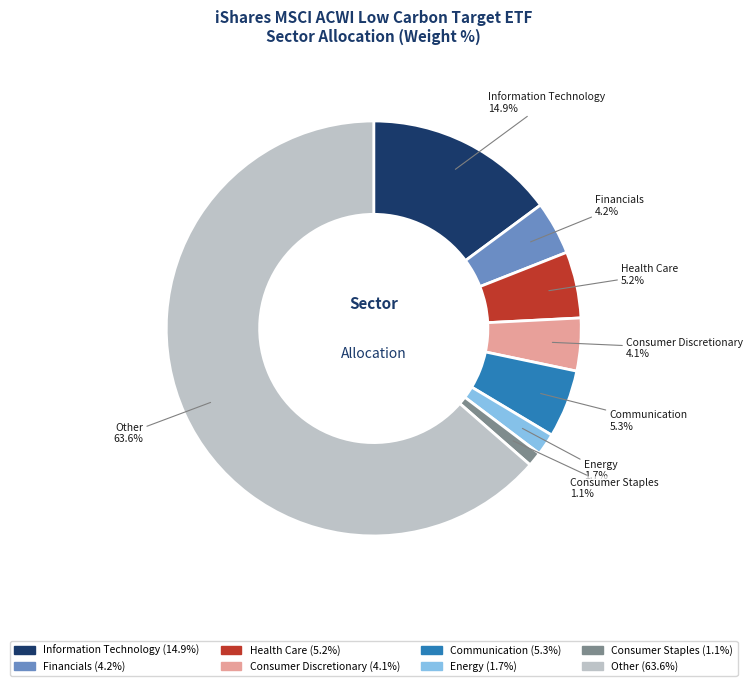

Approximately how many times larger is the value at Consumer Discretionary compared to Other?

0.1